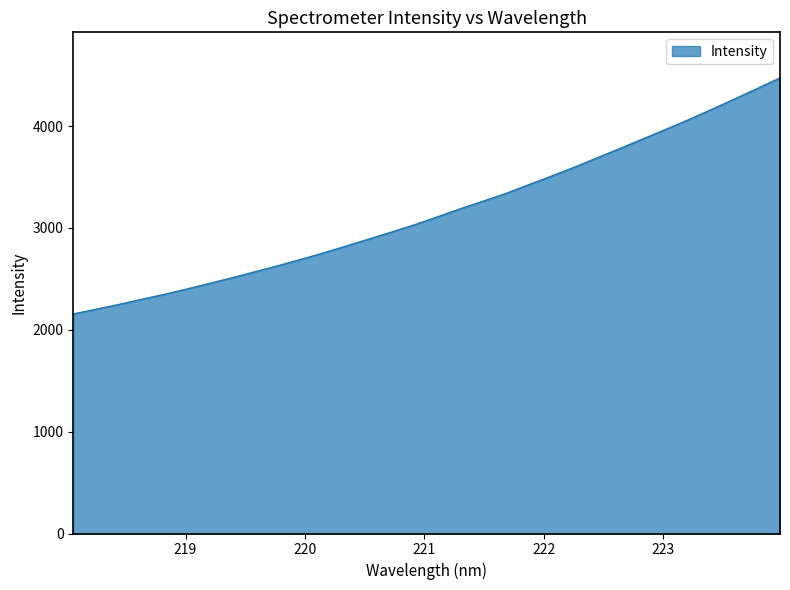

What is the greatest value displayed?

4472.2